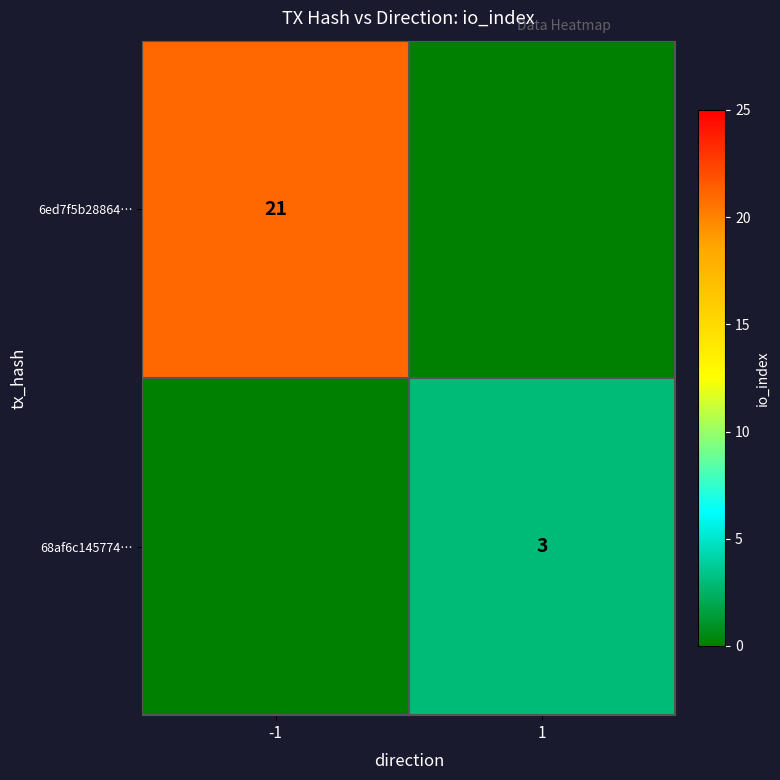

The 68af6c145774… series shows 2 at 1. True or false?

False